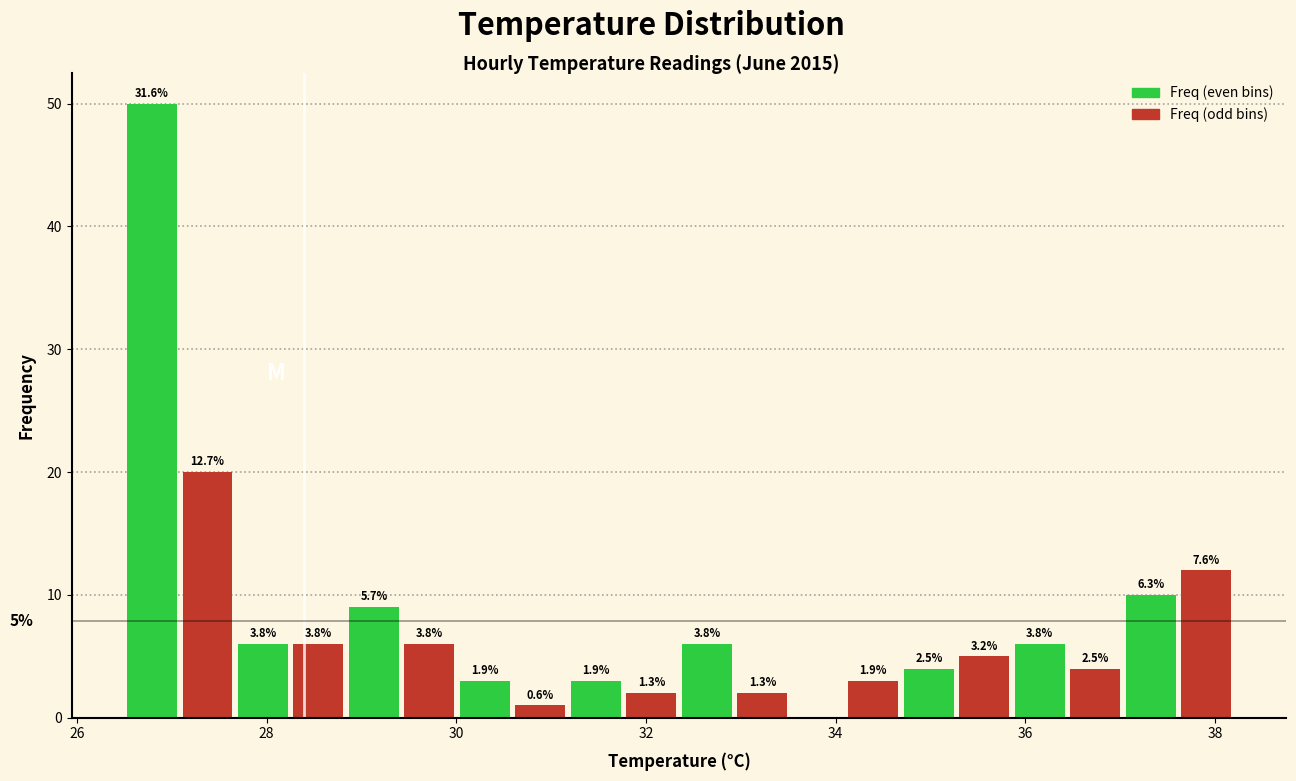

Around what value on the x-axis is the tallest bar? Give the approximate position of its centre, as read against the axis.

26.8